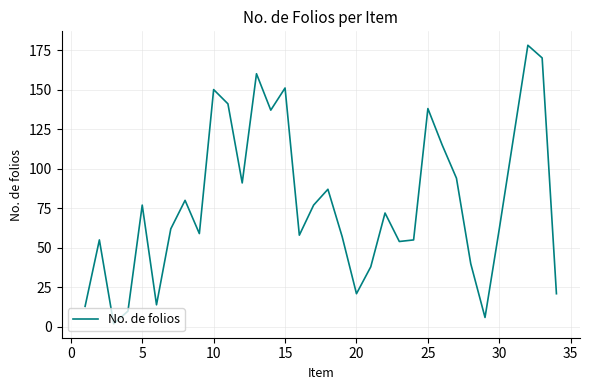

What is the difference between the maximum and minimum values?

176